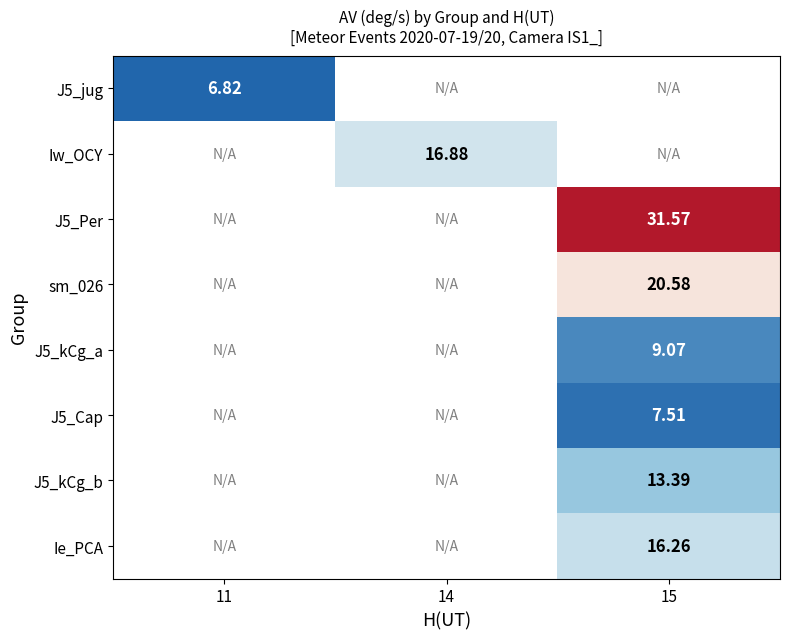

The J5_jug series shows 6.8 at 11. True or false?

True